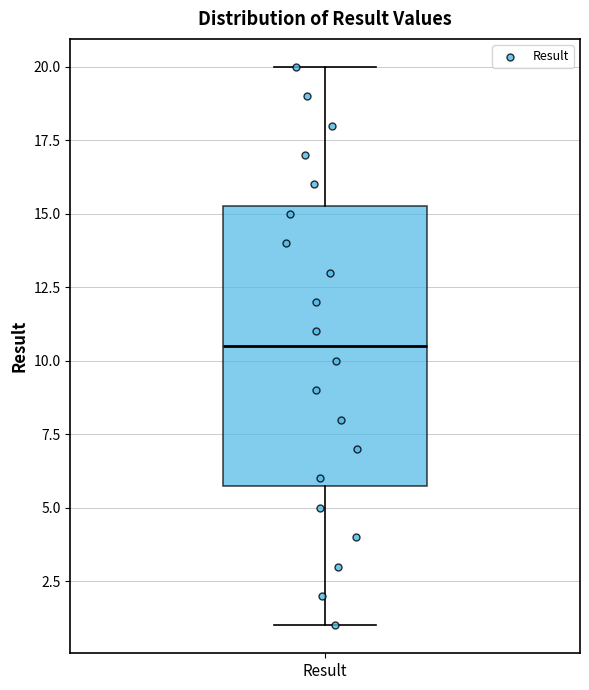

Where does the median line of the box for Result sit on the y-axis? The values are not printed on the chart, so give them approximately, as read against the axis.

10.5